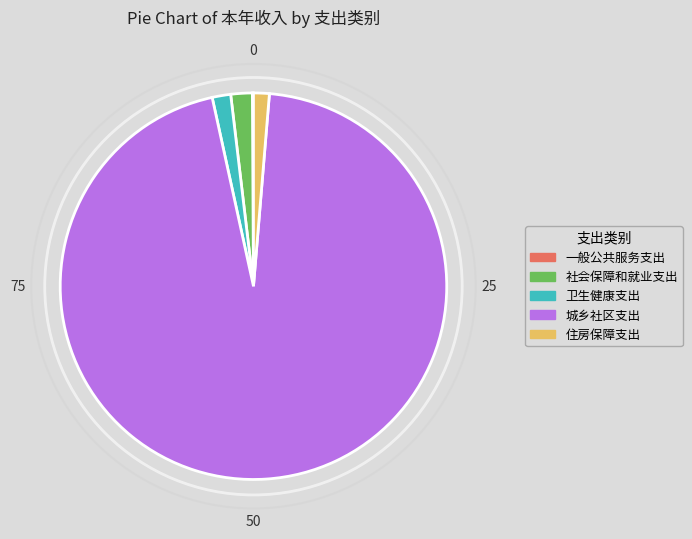

Is the sum of 住房保障支出 and 社会保障和就业支出 greater than half?

No